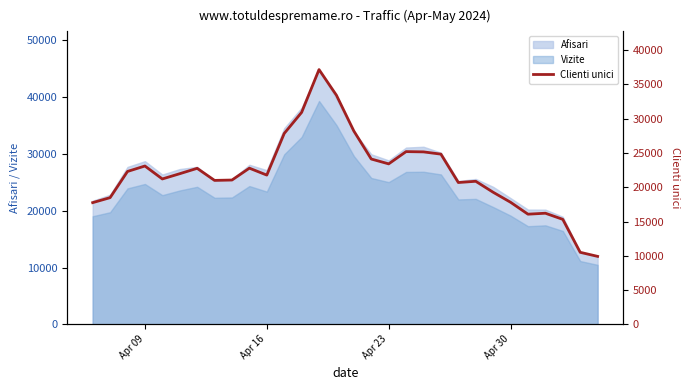

True or false: Afisari and Vizite intersect in this chart.

False